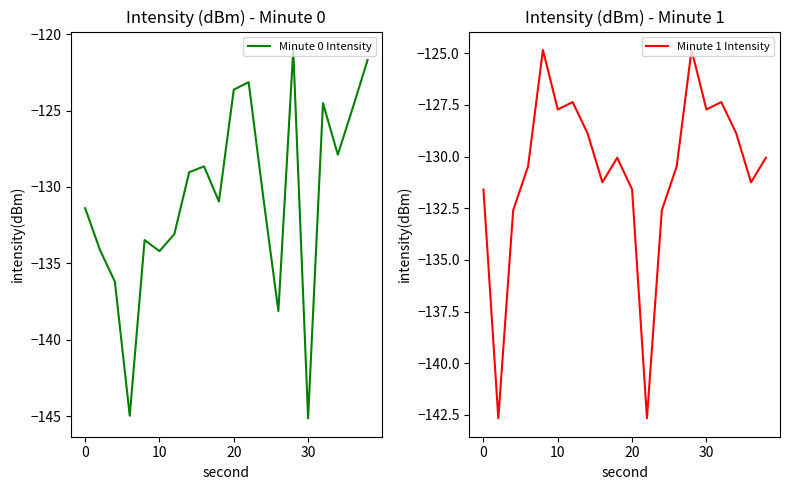

True or false: Minute 1 Intensity has more than 0 interior local peaks.

True